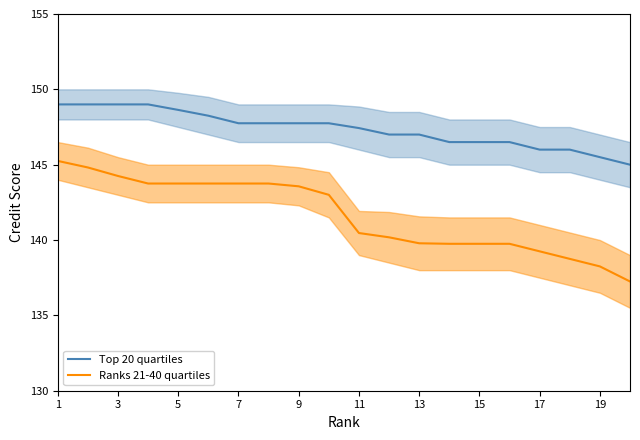

What is the average value of the Ranks 21-40 quartiles series?

141.6